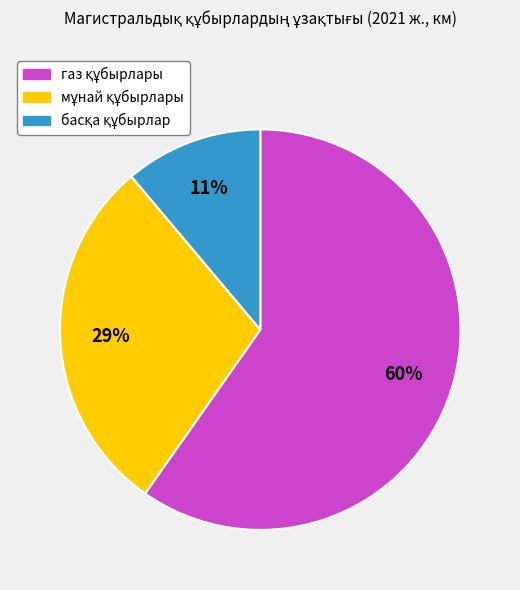

Does any single category account for the majority?

Yes